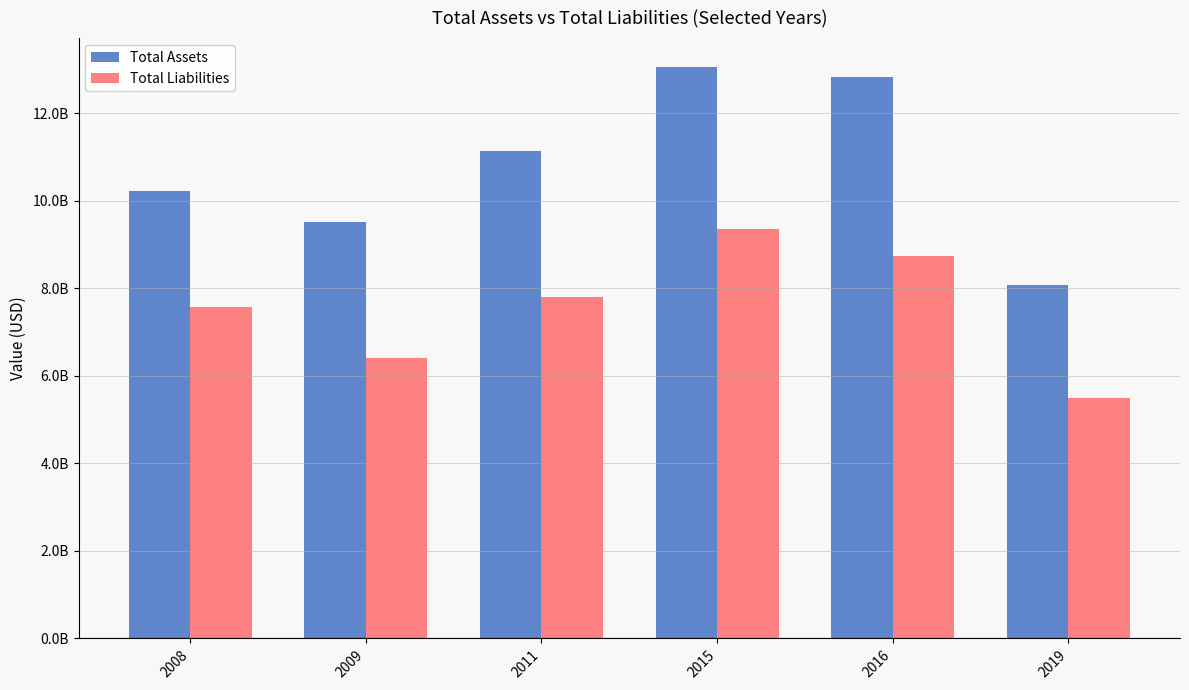

At which label is Total Liabilities closest to 7430722500?

2008